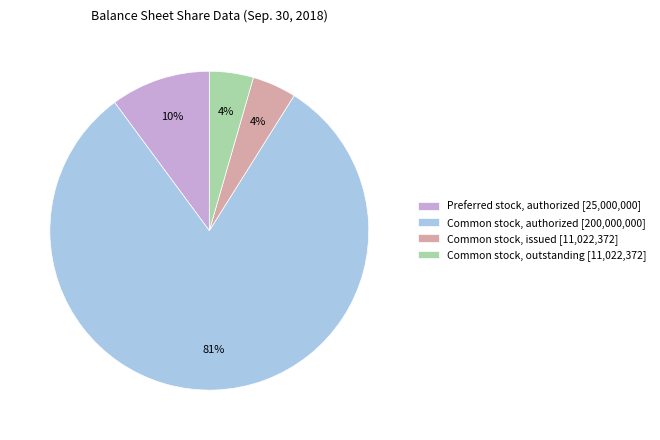

To the nearest percent, what is the average slice percentage?

25%